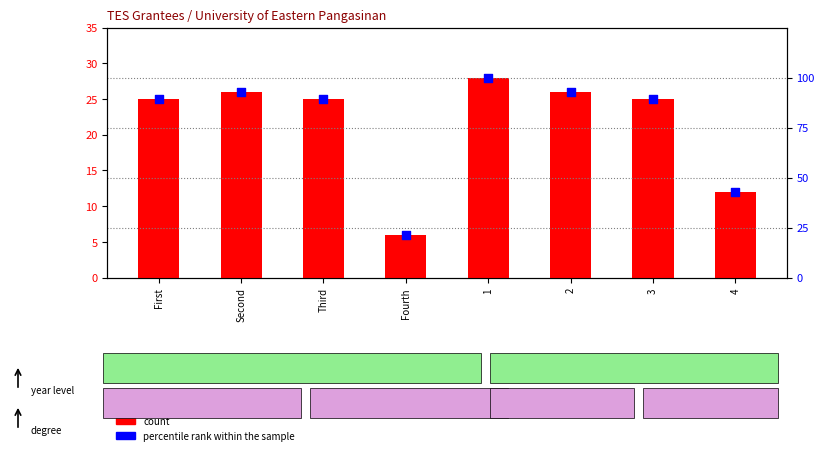

What are all the series names shown in the legend?

count, percentile rank within the sample